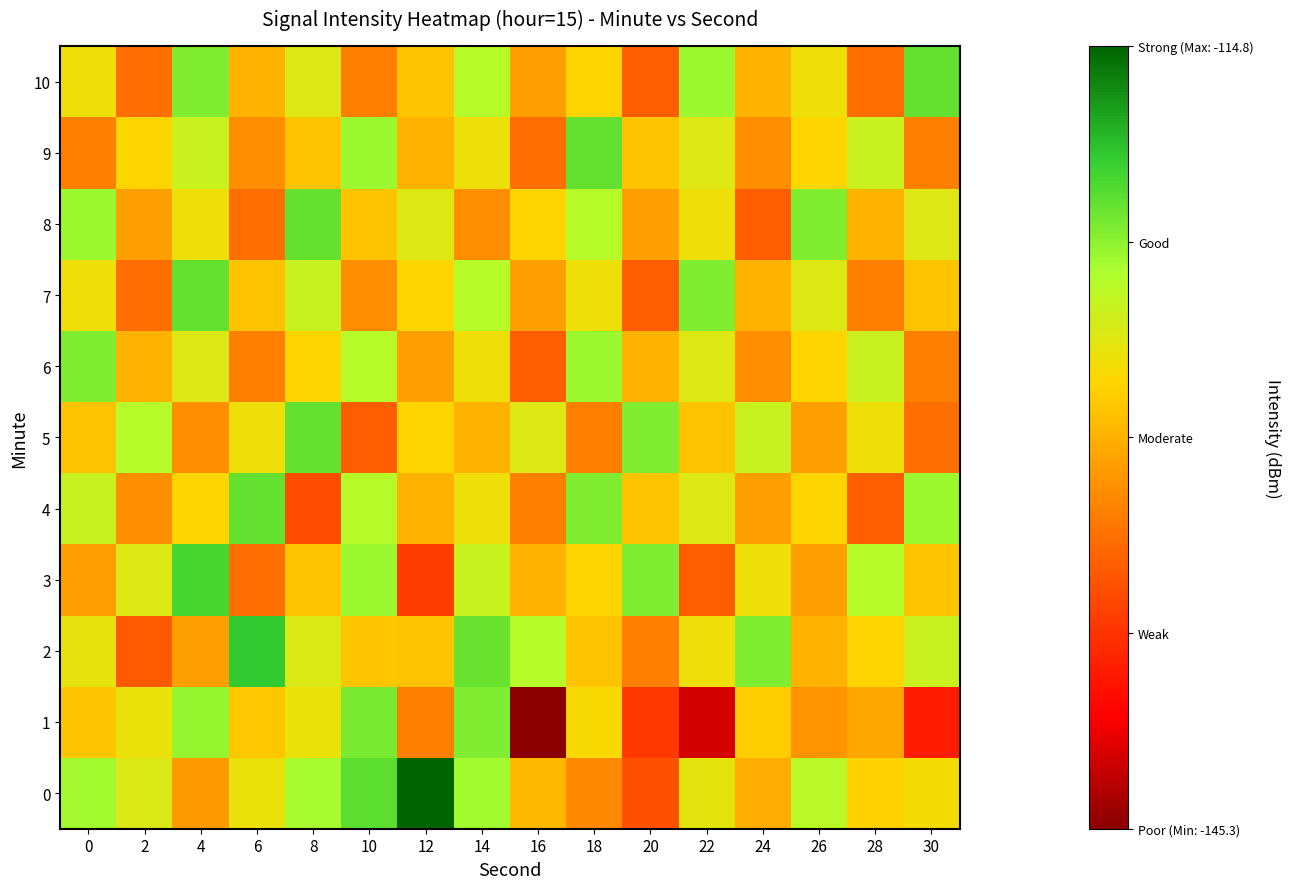

Which series has the largest range (max minus min)?

1